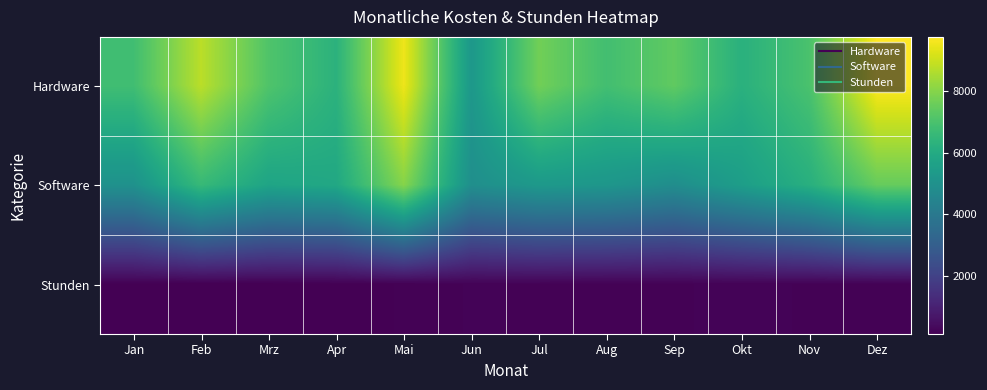

Count the number of categories in the chart.

12